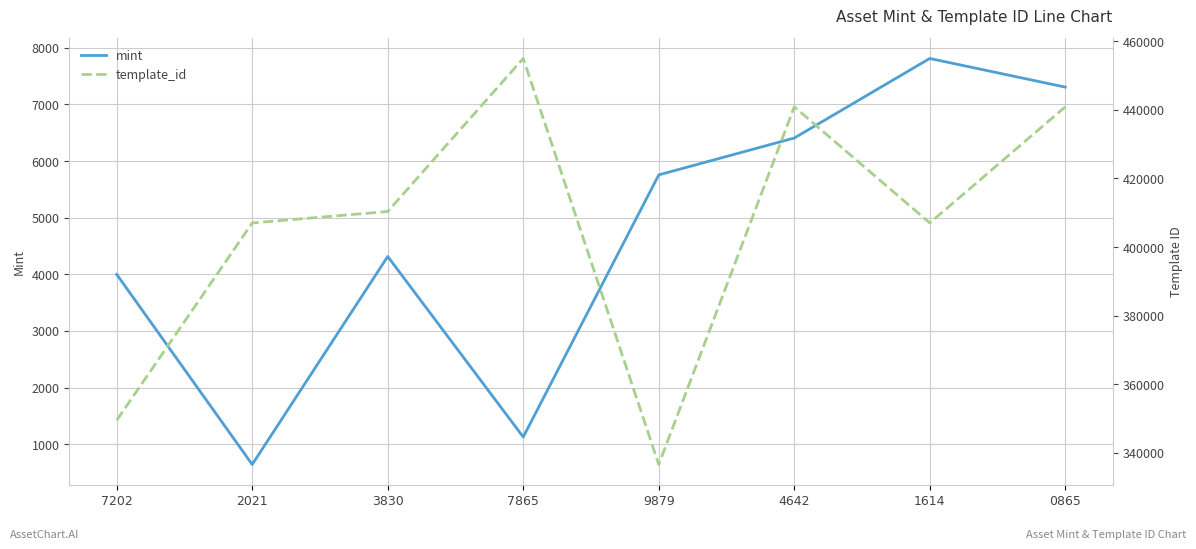

Is this an area chart (filled region under the line)?

No